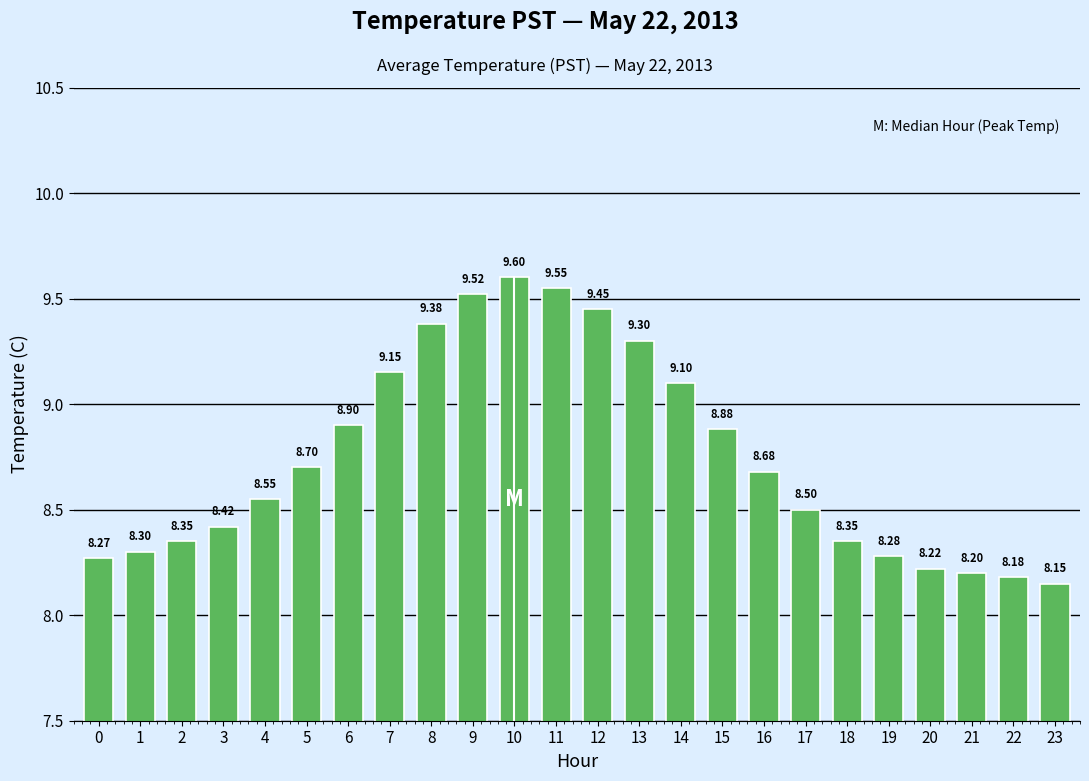

Which has a higher value, 12 or 23?

12